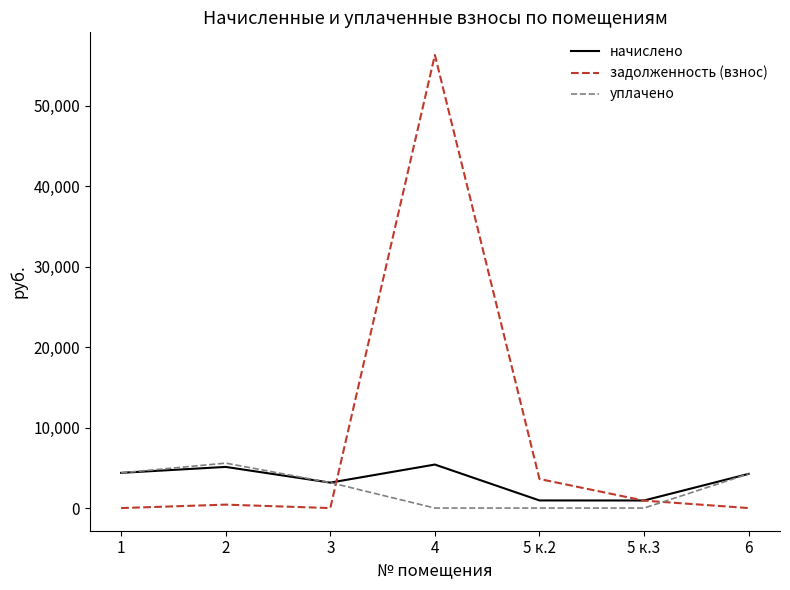

Which series changed the most between 5 к.2 and 5 к.3?

задолженность (взнос)